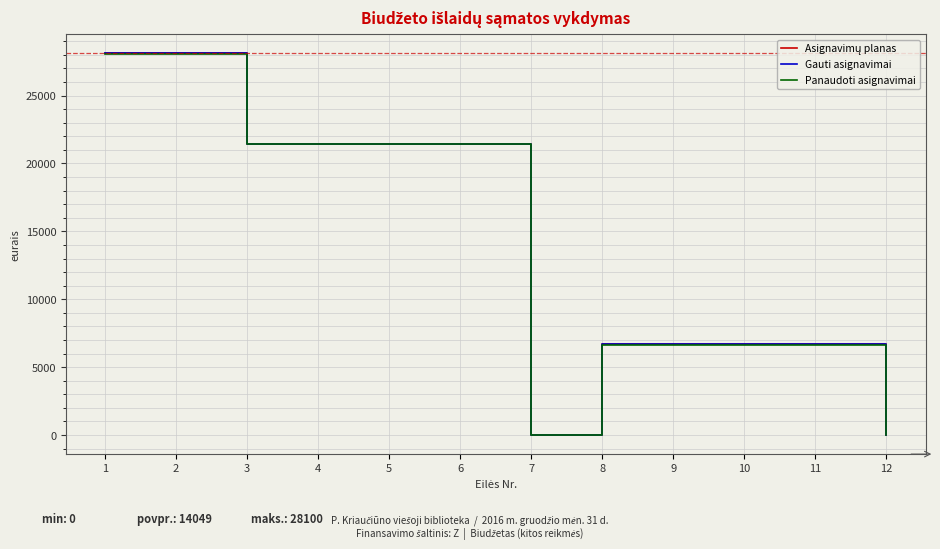

What is the sum of all Panaudoti asignavimai values?

168570